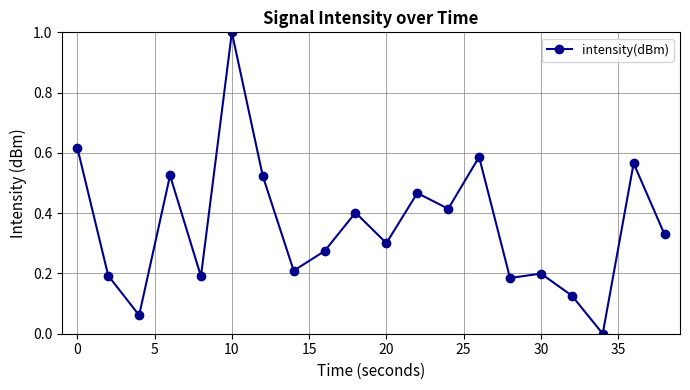

What is the difference between the maximum and minimum values?

1.0